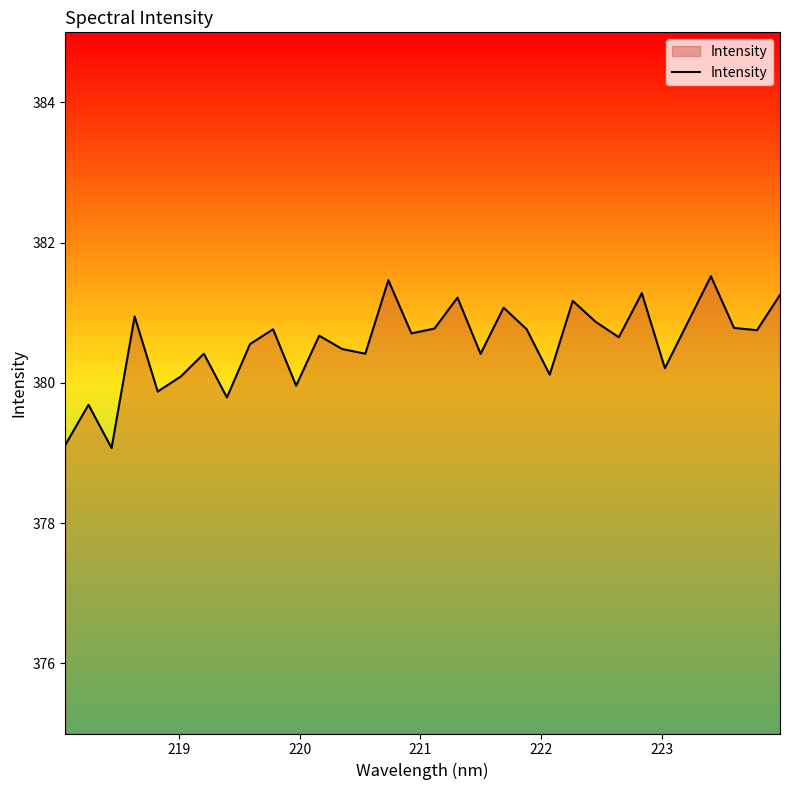

True or false: the data has more than 0 interior local peaks.

True